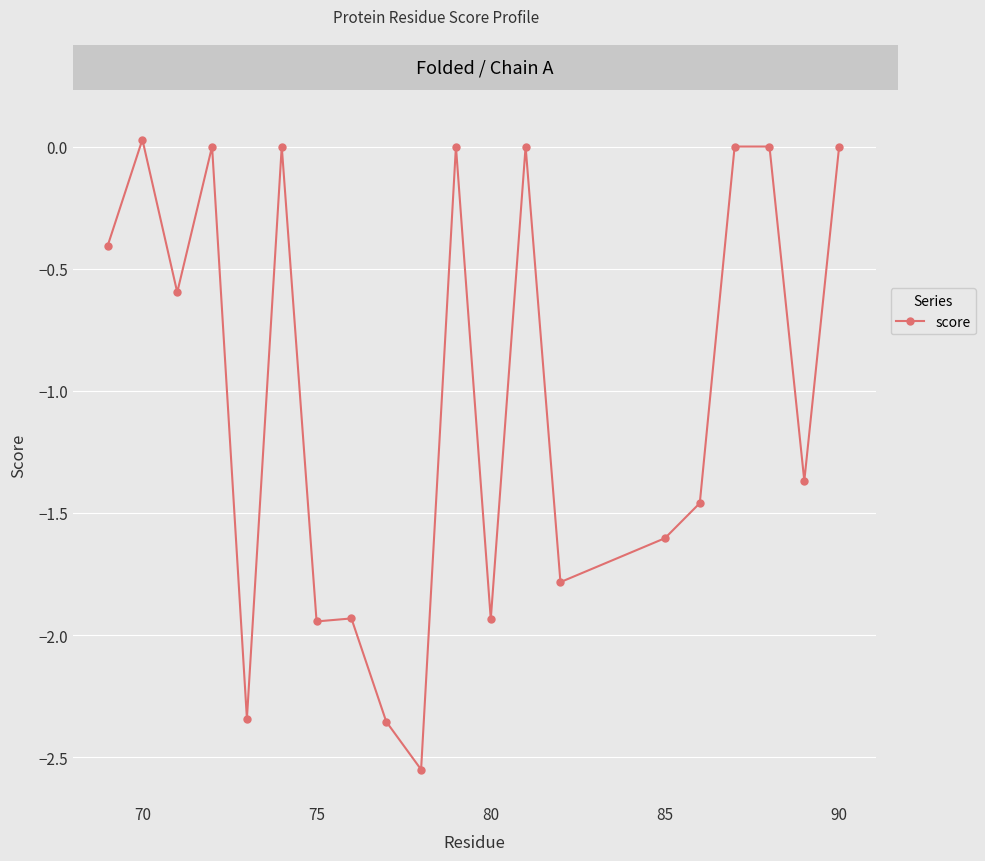

True or false: the data has more than 2 interior local peaks.

True